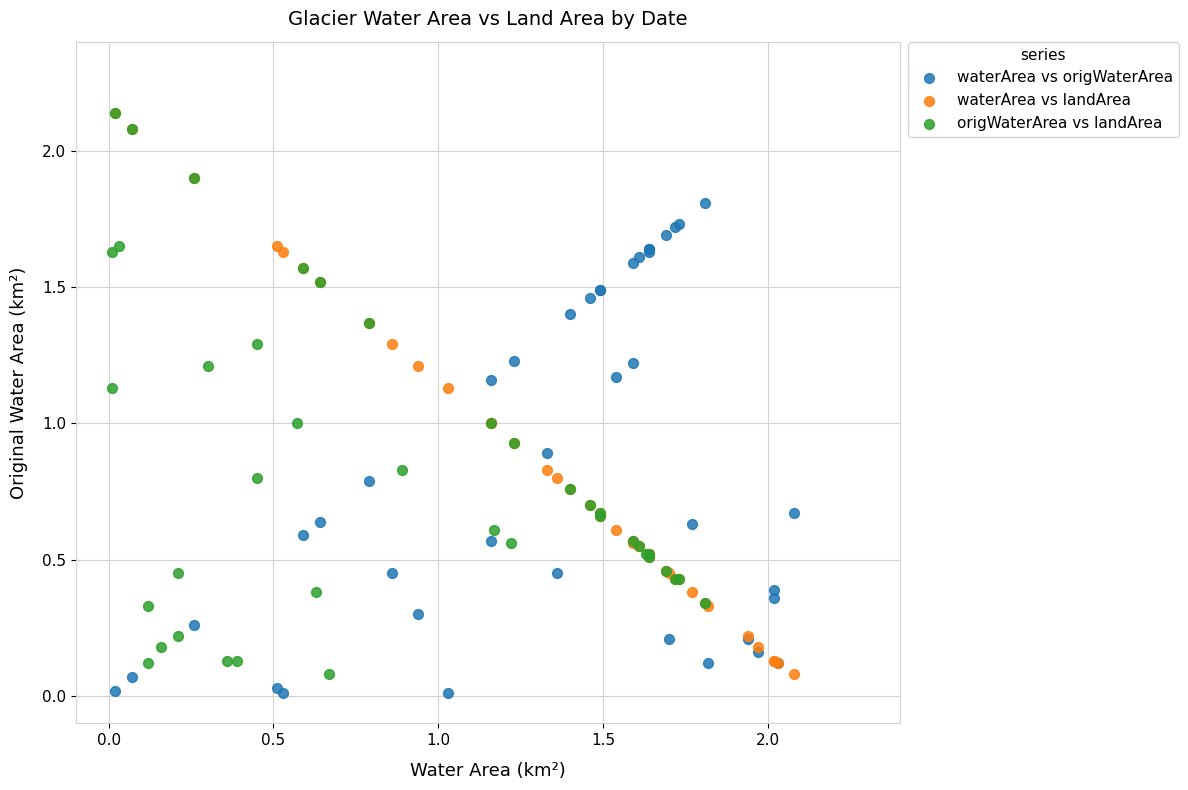

What are all the series names shown in the legend?

waterArea vs origWaterArea, waterArea vs landArea, origWaterArea vs landArea